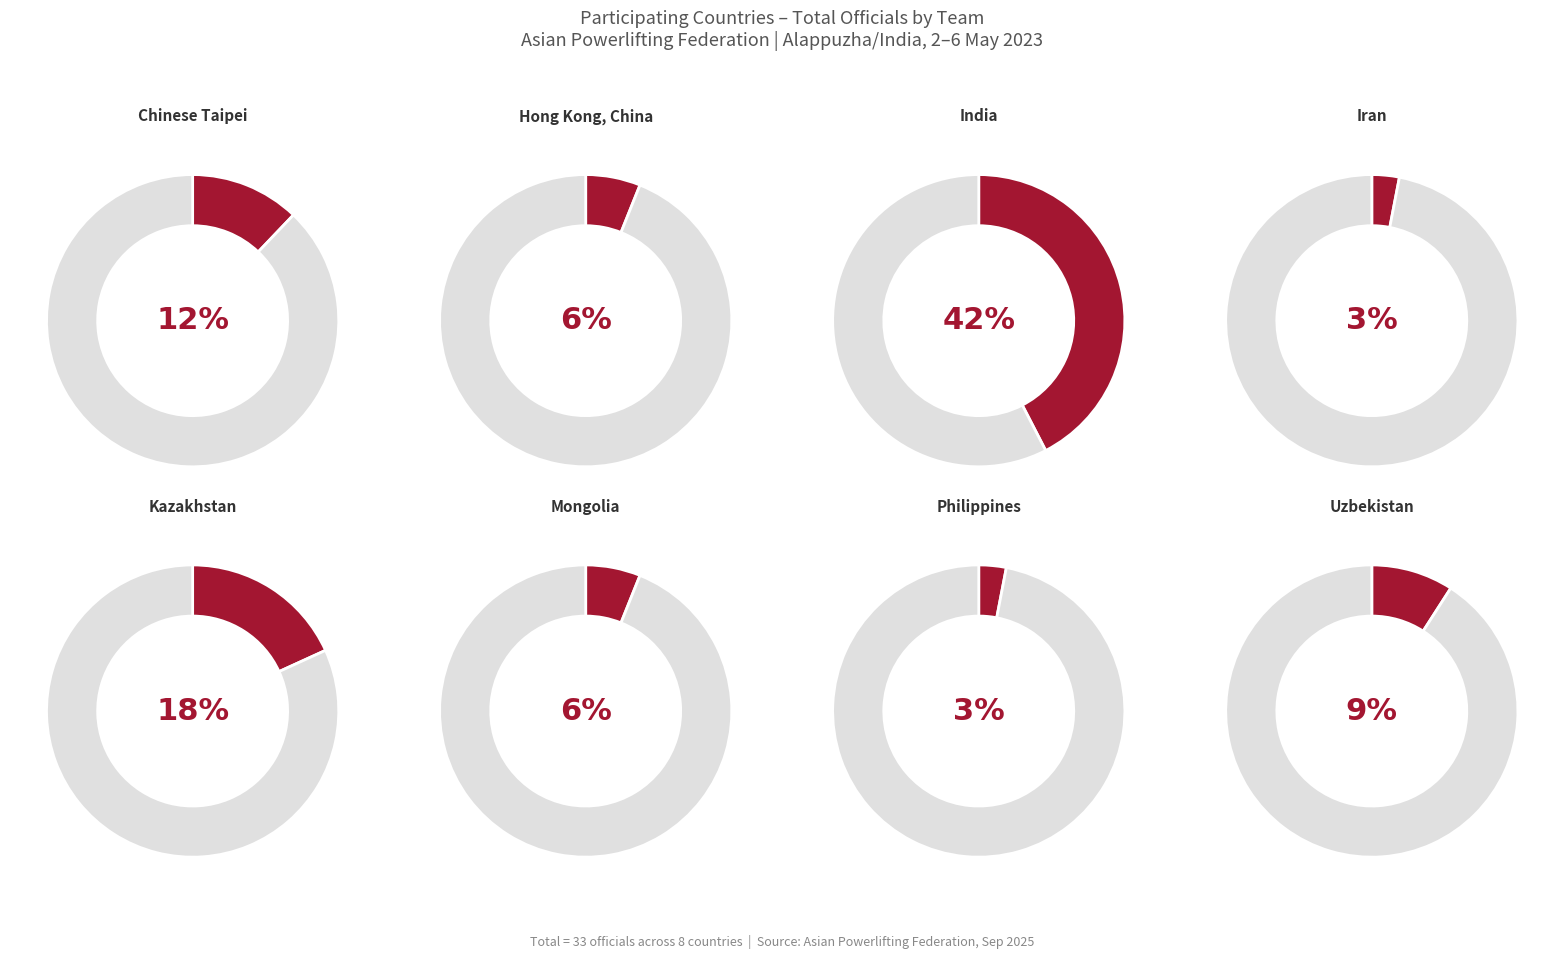

Combined, do Kazakhstan and India account for over 50%?

Yes